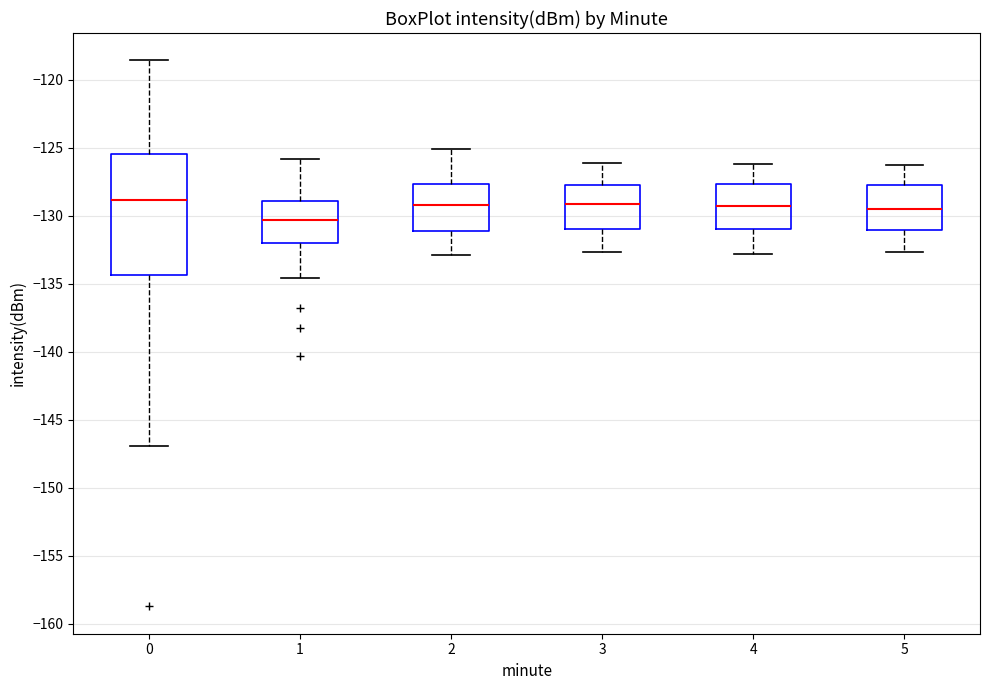

Where is the upper edge of the box at x = 5 on the y-axis? The values are not printed on the chart, so give them approximately, as read against the axis.

-127.5